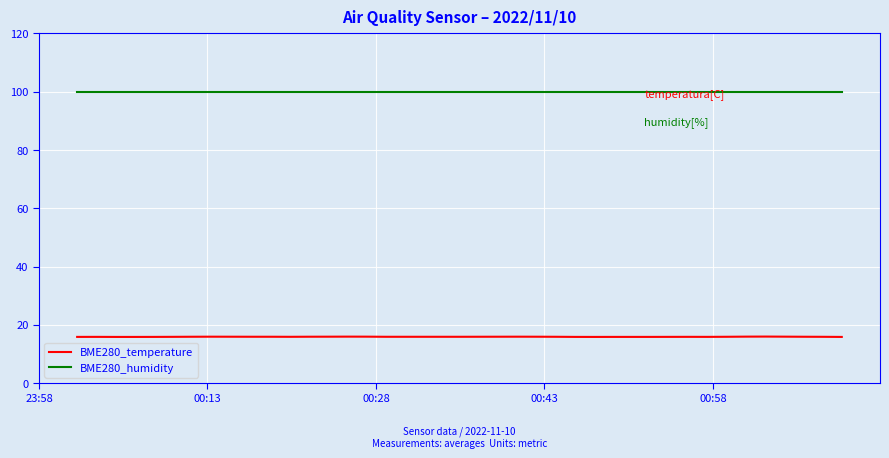

True or false: BME280_temperature and BME280_humidity intersect in this chart.

False